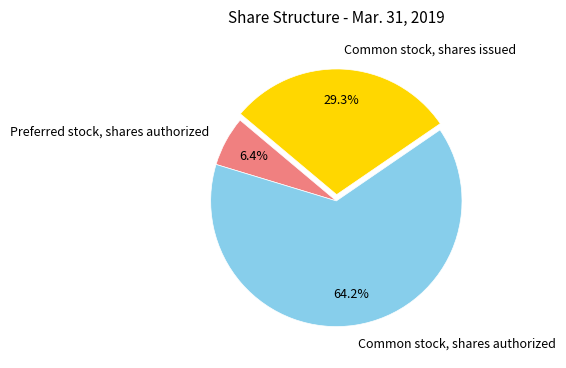

Rank the categories by value from highest to lowest.

Common stock, shares authorized, Common stock, shares issued, Preferred stock, shares authorized